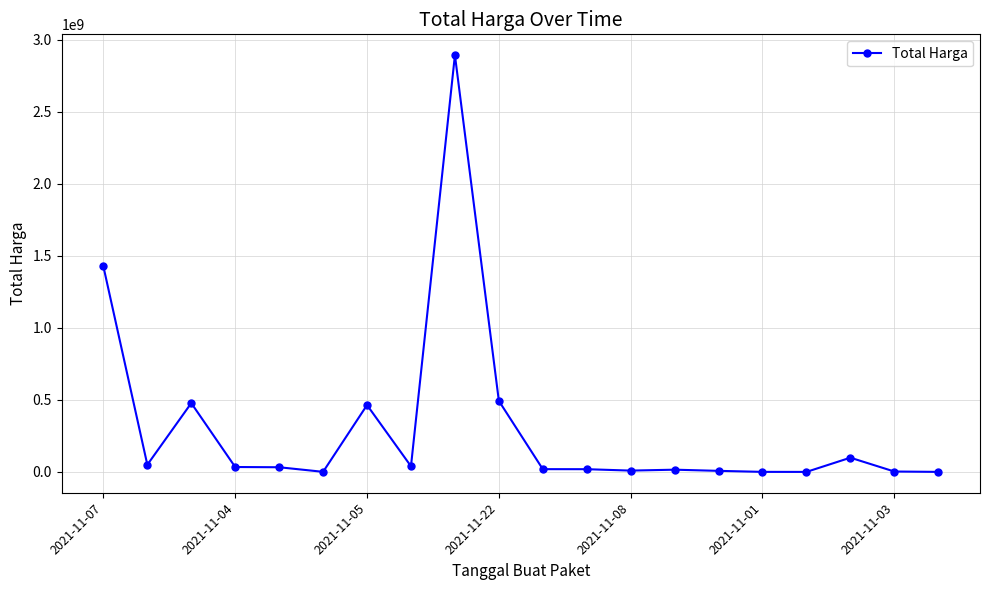

What is the smallest value displayed?

78000